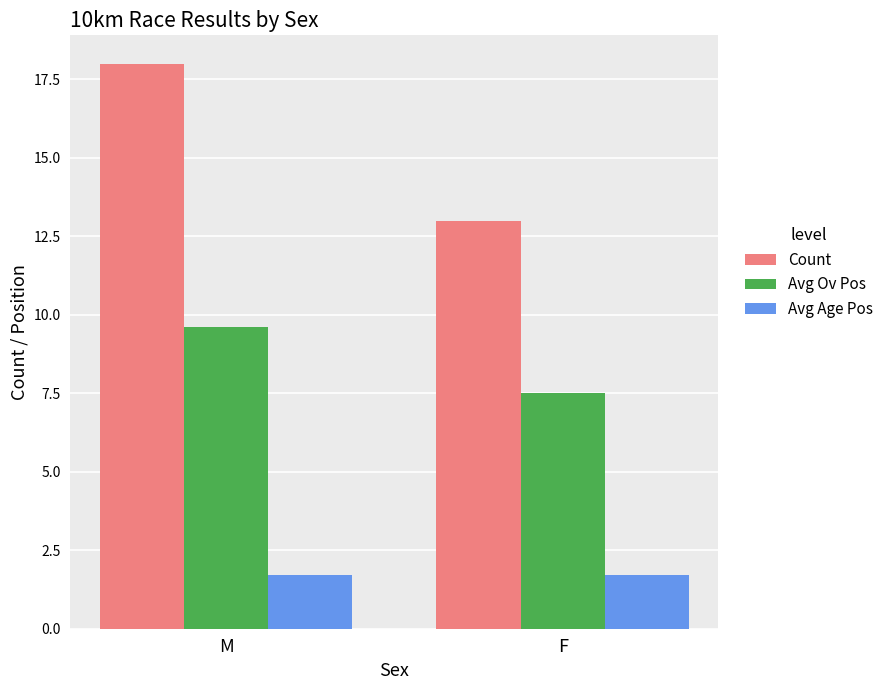

How many data points in Avg Ov Pos are less than 9?

1